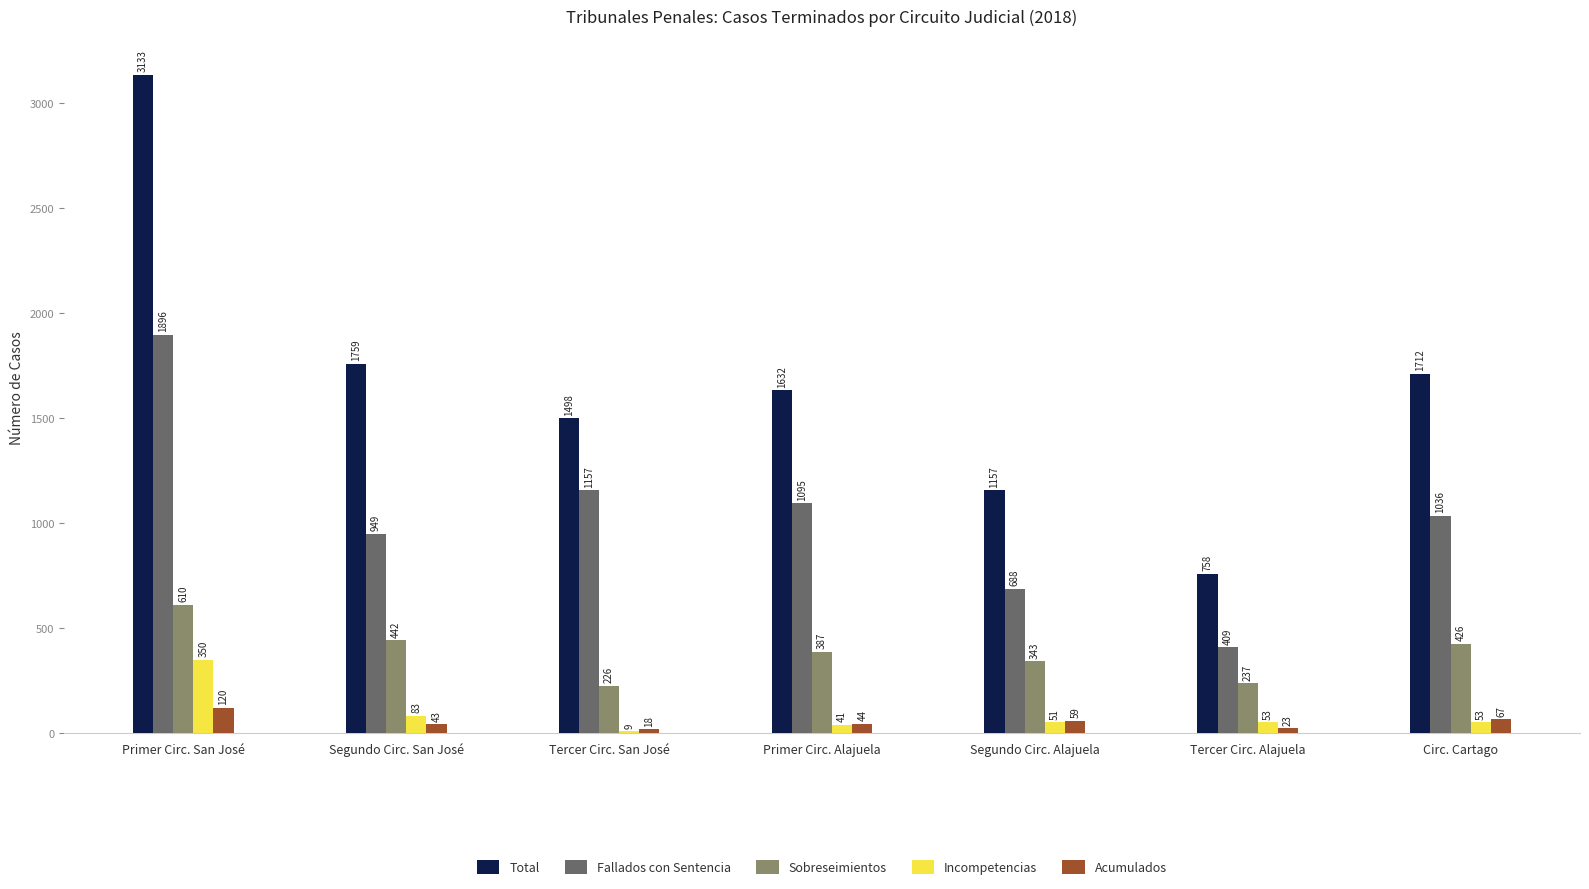

How many groups of bars are there?

7